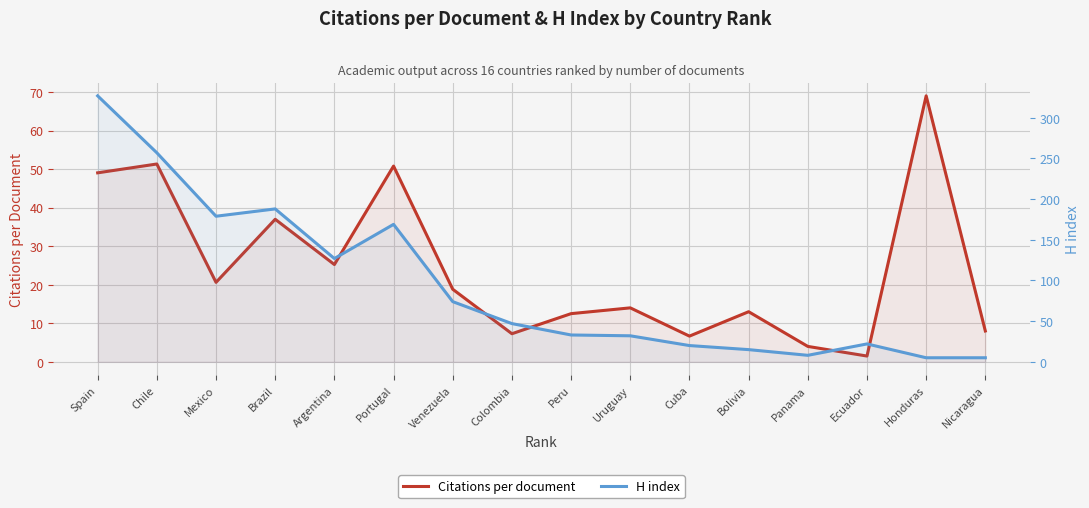

True or false: Citations per document has more than 1 points higher than both neighbors.

True